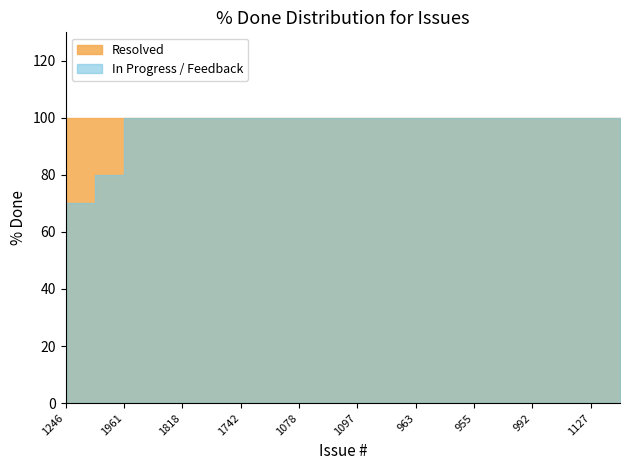

Reading right to left, what are all the values shown in this chart?

100	100	100	100	100	100	100	100	100	100	100	100	100	100	100	100	100	100	80	70